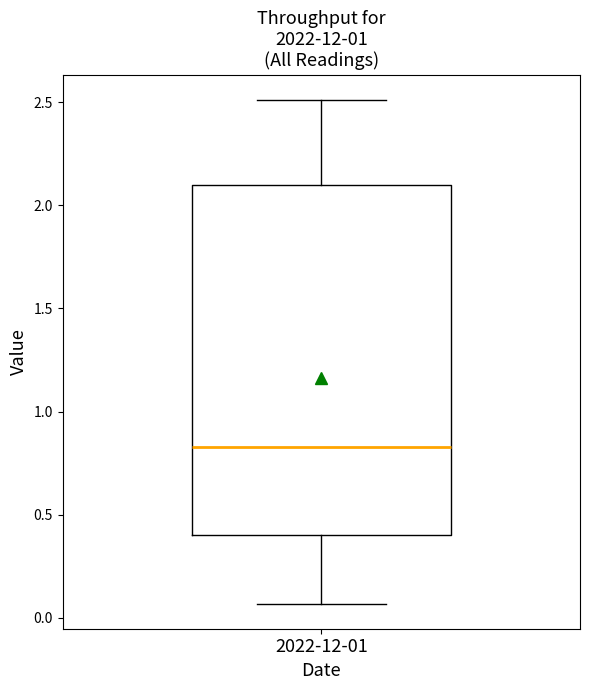

Transcribe this box plot: give where the median line is, the range the box spans, and where the two whiskers end, as read against the y-axis. The values are not printed on the chart, so give them approximately, as read against the axis.

median 0.85, box 0.40 to 2.10, whiskers 0.05 to 2.50